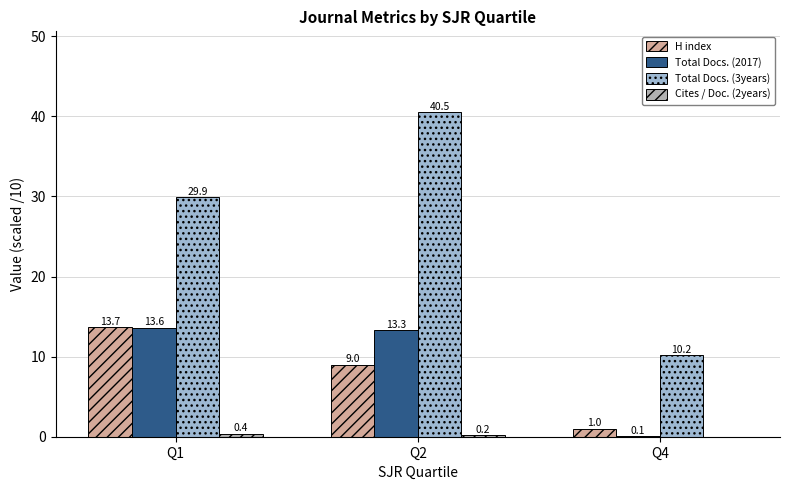

Reading left to right, extract all data points from this chart.

H index: Q1=13.7	Q2=9.0	Q4=1.0
Total Docs. (2017): Q1=13.6	Q2=13.3	Q4=0.1
Total Docs. (3years): Q1=29.9	Q2=40.5	Q4=10.2
Cites / Doc. (2years): Q1=0.4	Q2=0.2	Q4=0.0